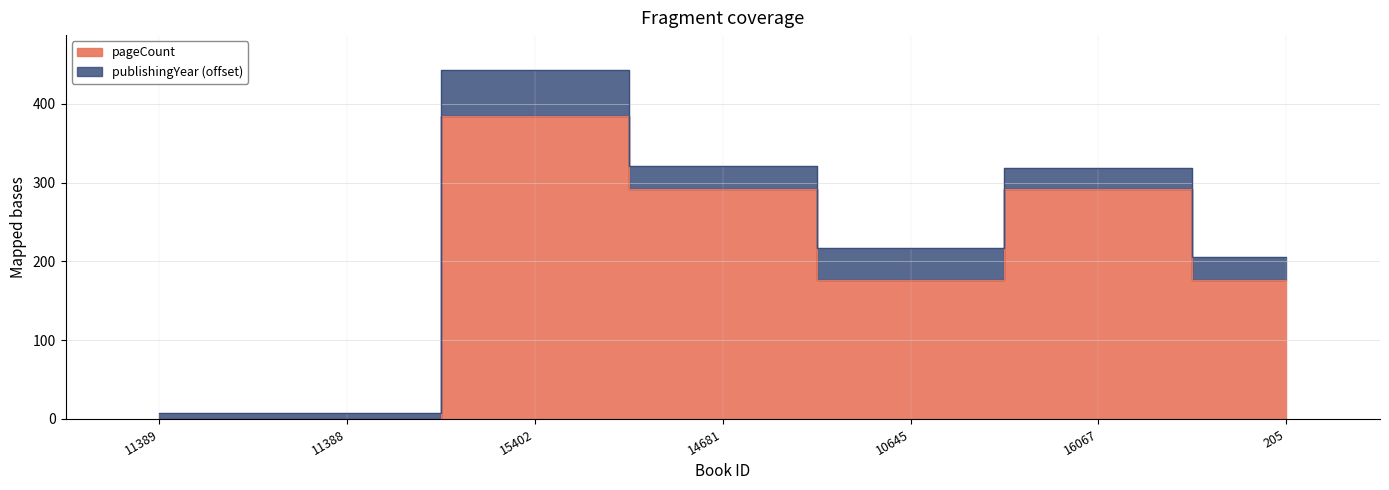

List the labels in order of value, largest first.

15402, 14681, 16067, 10645, 205, 11389, 11388